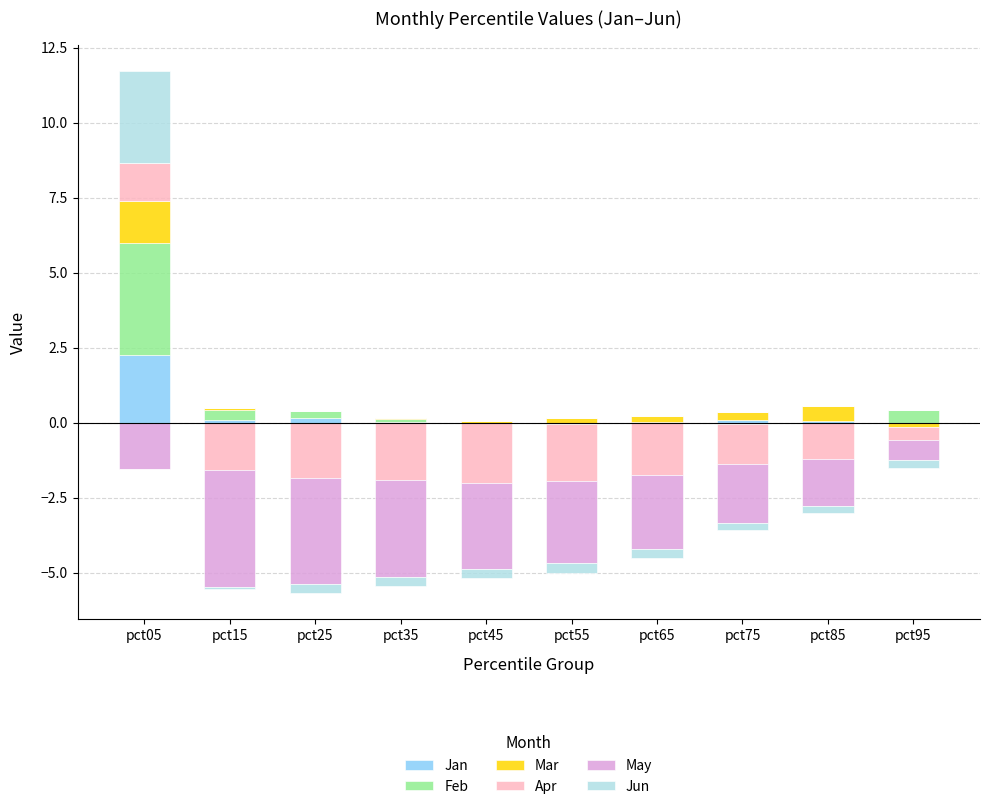

How many bars are there in each group?

6